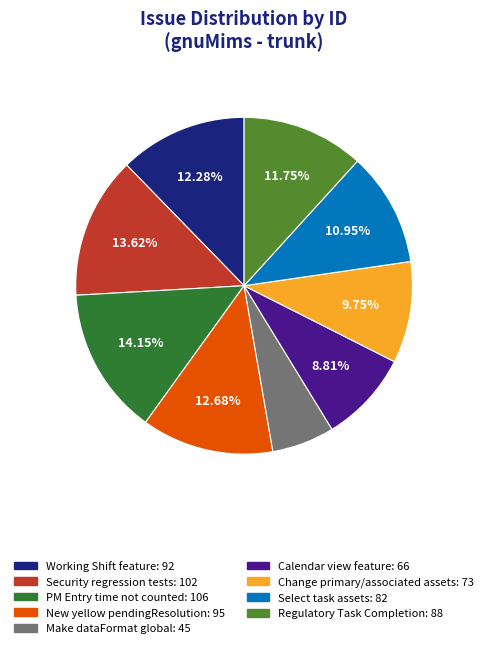

To the nearest percent, what is the difference between the Select task assets and Make dataFormat global slice percentages?

5%